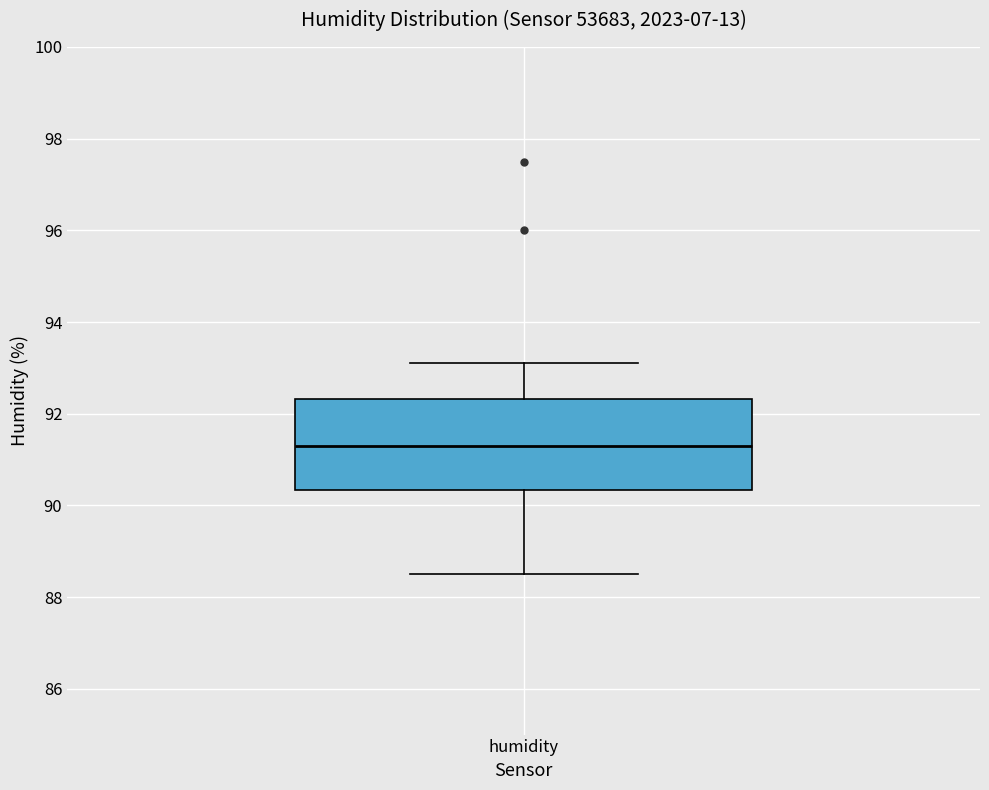

Transcribe this box plot: give where the median line is, the range the box spans, and where the two whiskers end, as read against the y-axis. The values are not printed on the chart, so give them approximately, as read against the axis.

median 91.4, box 90.4 to 92.4, whiskers 88.6 to 93.2